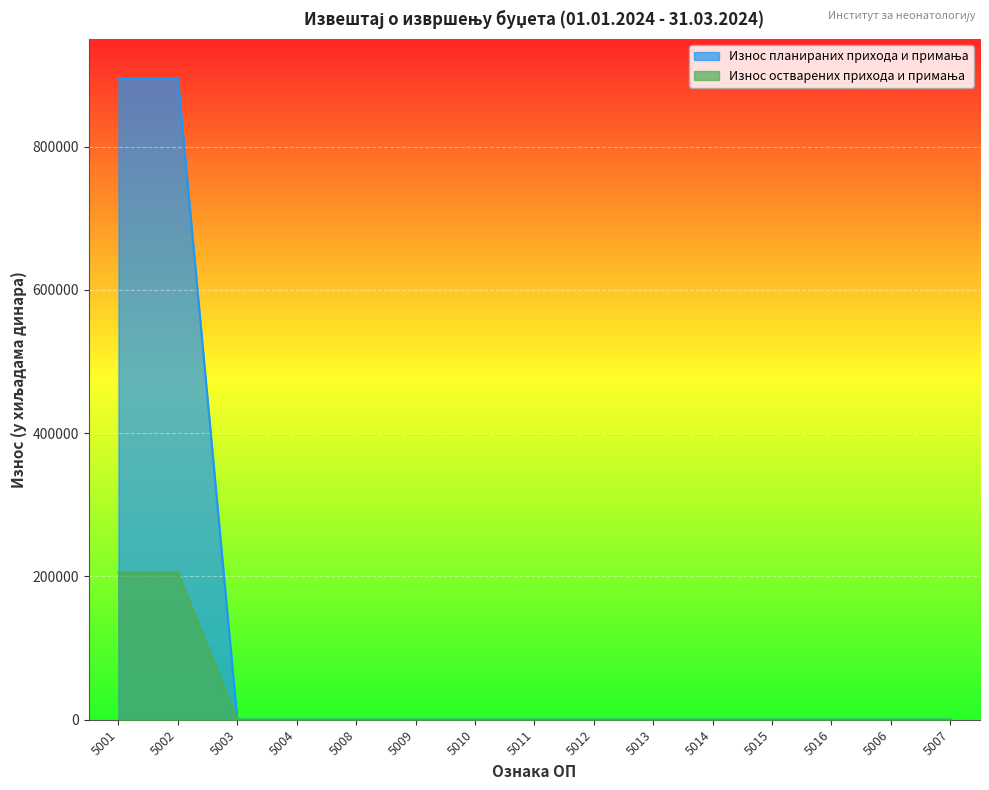

Which category has the lowest value in the Износ планираних прихода и примања series?

5003